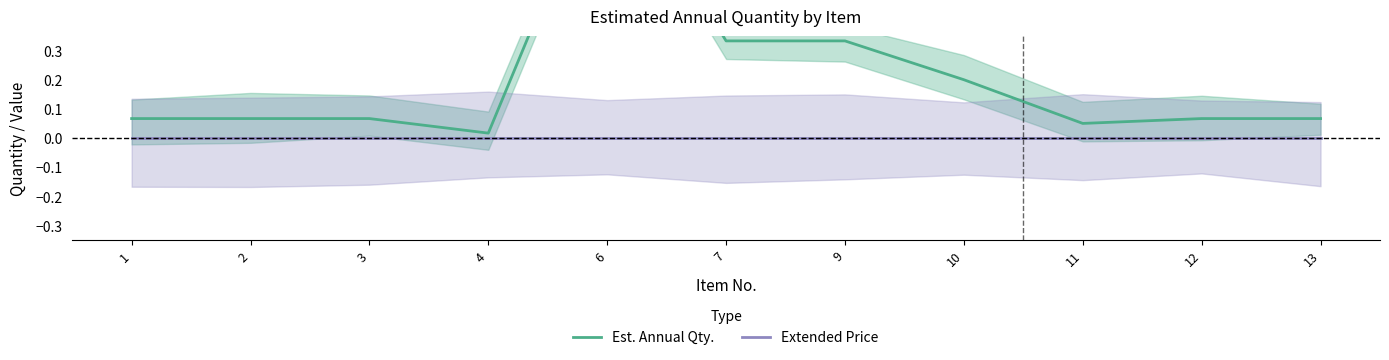

At how many categories does at least one series exceed 0?

11